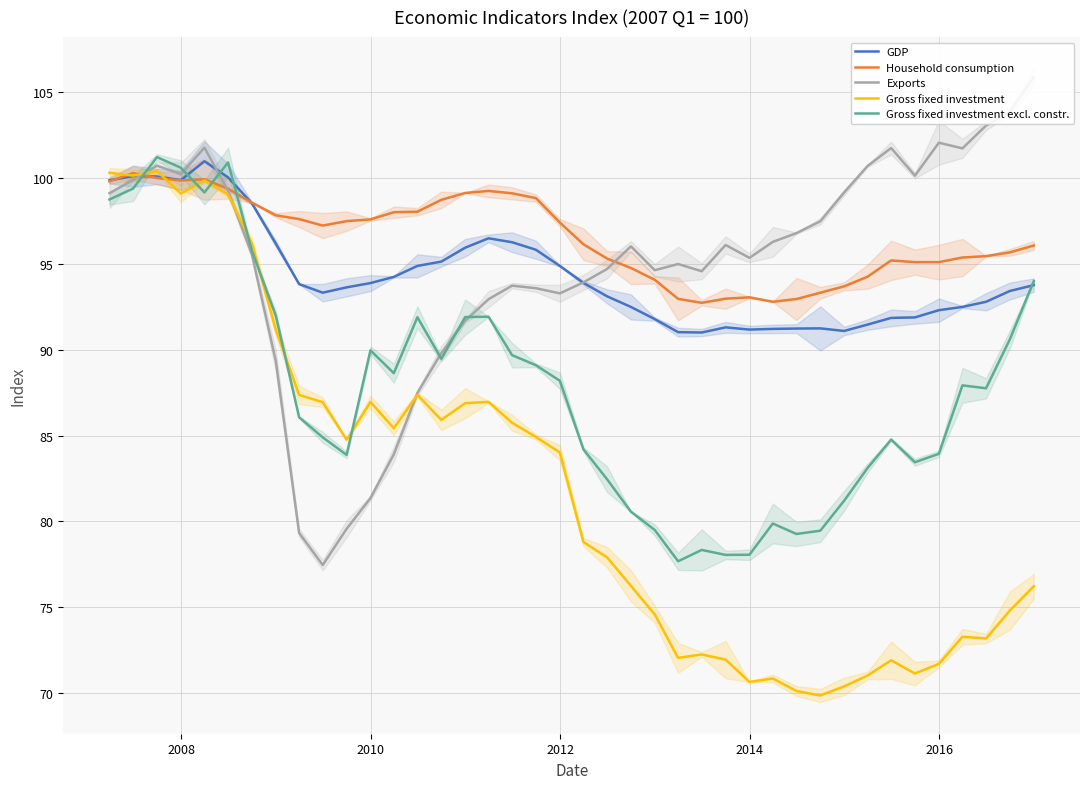

Which series has the largest range (max minus min)?

Gross fixed investment